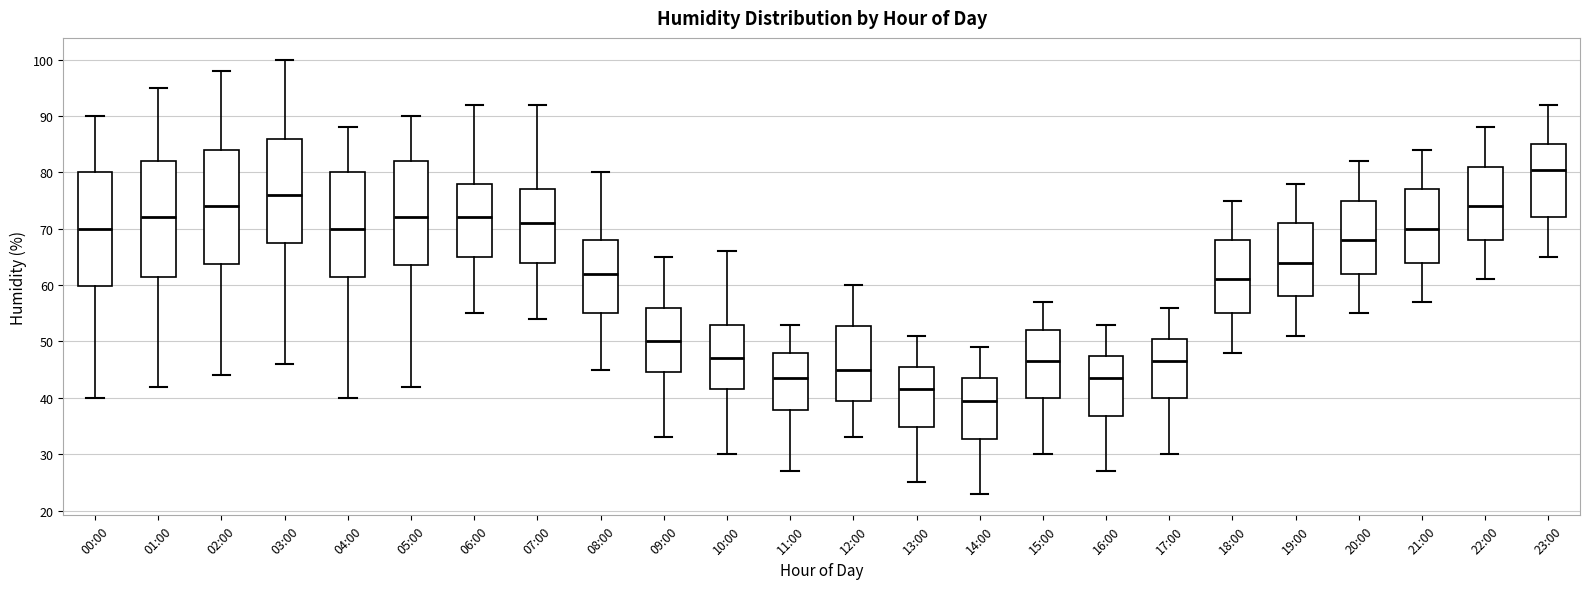

Reading left to right, read every box against the y-axis: the position of its median line, the range the box covers, and the ends of its whiskers. The values are not printed on the chart, so give them approximately, as read against the axis.

00:00: median 70, box 60 to 80, whiskers 40 to 90
01:00: median 72, box 62 to 82, whiskers 42 to 95
02:00: median 74, box 64 to 84, whiskers 44 to 98
03:00: median 76, box 68 to 86, whiskers 46 to 100
04:00: median 70, box 62 to 80, whiskers 40 to 88
05:00: median 72, box 64 to 82, whiskers 42 to 90
06:00: median 72, box 65 to 78, whiskers 55 to 92
07:00: median 71, box 64 to 77, whiskers 54 to 92
08:00: median 62, box 55 to 68, whiskers 45 to 80
09:00: median 50, box 45 to 56, whiskers 33 to 65
10:00: median 47, box 42 to 53, whiskers 30 to 66
11:00: median 44, box 38 to 48, whiskers 27 to 53
12:00: median 45, box 40 to 53, whiskers 33 to 60
13:00: median 42, box 35 to 46, whiskers 25 to 51
14:00: median 40, box 33 to 44, whiskers 23 to 49
15:00: median 47, box 40 to 52, whiskers 30 to 57
16:00: median 44, box 37 to 48, whiskers 27 to 53
17:00: median 47, box 40 to 51, whiskers 30 to 56
18:00: median 61, box 55 to 68, whiskers 48 to 75
19:00: median 64, box 58 to 71, whiskers 51 to 78
20:00: median 68, box 62 to 75, whiskers 55 to 82
21:00: median 70, box 64 to 77, whiskers 57 to 84
22:00: median 74, box 68 to 81, whiskers 61 to 88
23:00: median 81, box 72 to 85, whiskers 65 to 92